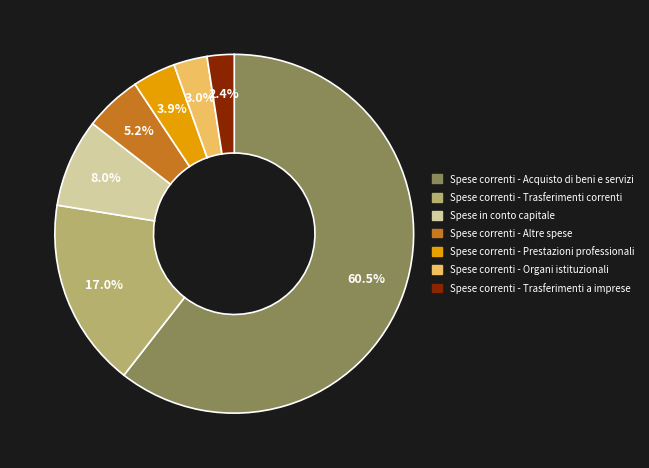

How many segments does this pie chart have?

7